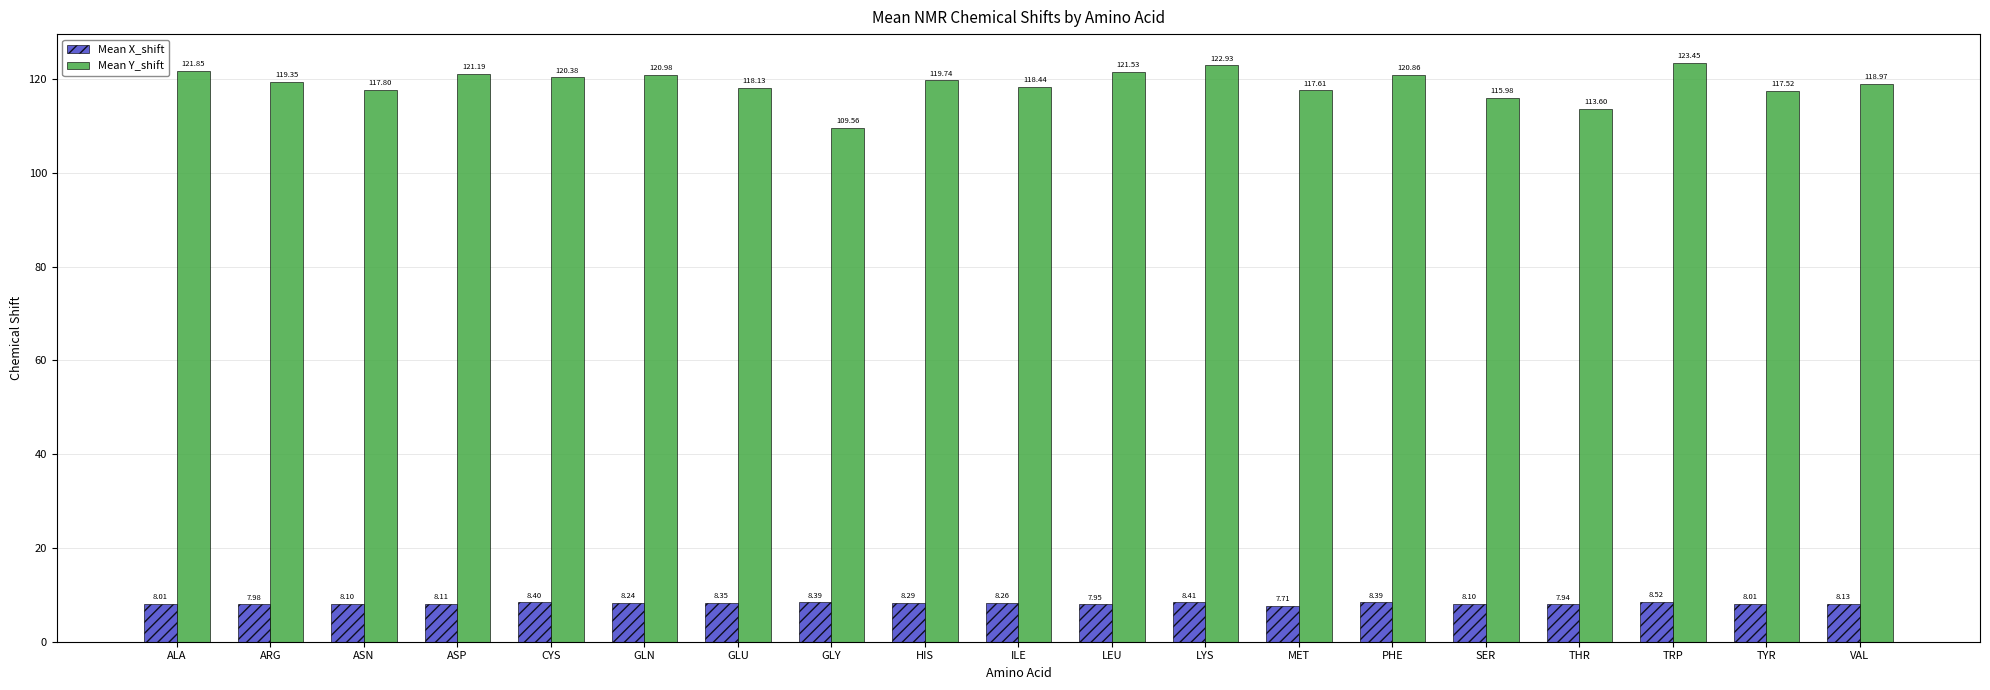

Which series has the largest range (max minus min)?

Mean Y_shift